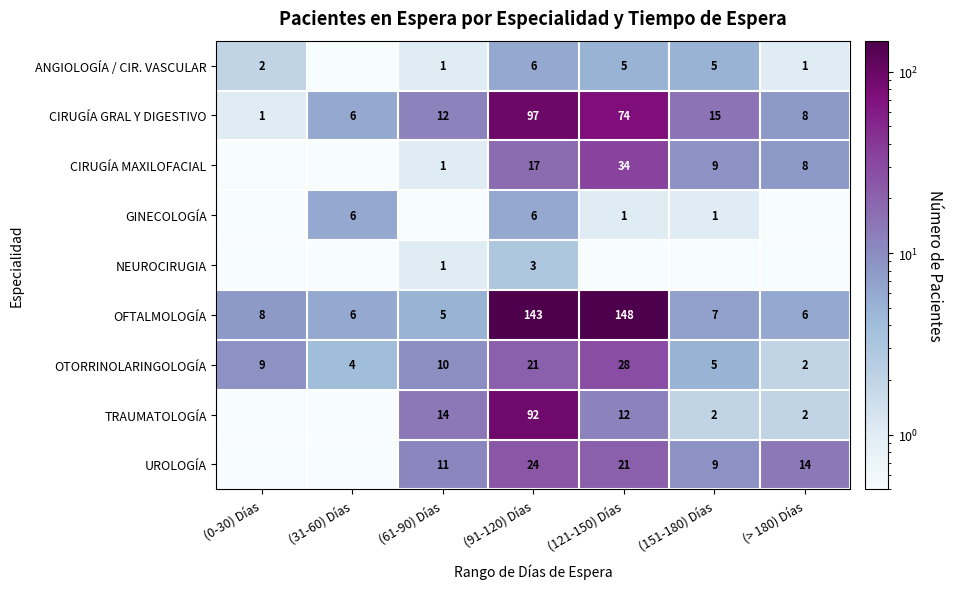

What is the difference between the CIRUGÍA GRAL Y DIGESTIVO values at (31-60) Días and (> 180) Días?

2.0